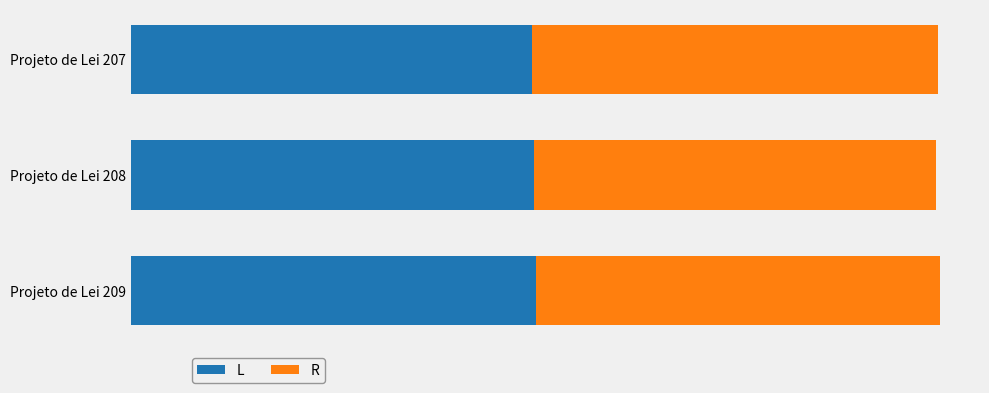

What are all the series names shown in the legend?

L, R